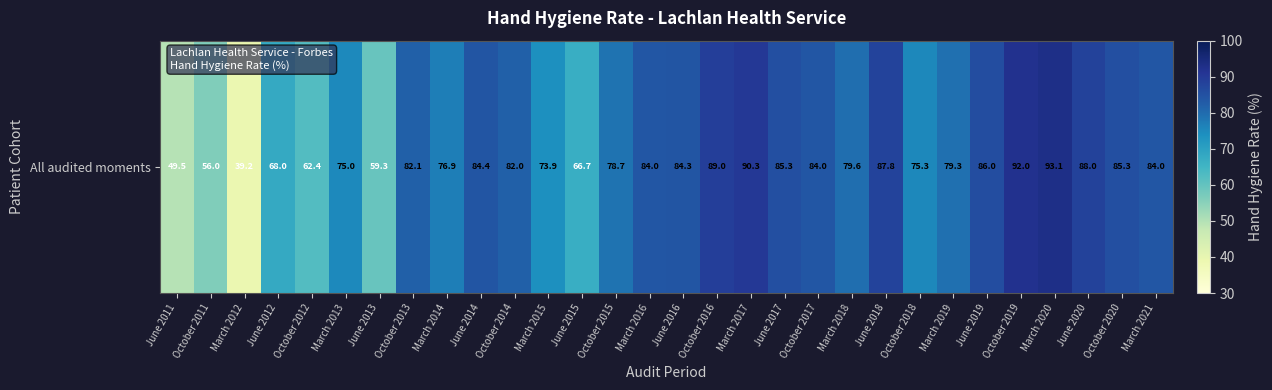

Rank the categories by value from lowest to highest.

March 2012, June 2011, October 2011, June 2013, October 2012, June 2015, June 2012, March 2015, March 2013, October 2018, March 2014, October 2015, March 2019, March 2018, October 2014, October 2013, March 2016, October 2017, March 2021, June 2016, June 2014, June 2017, October 2020, June 2019, June 2018, June 2020, October 2016, March 2017, October 2019, March 2020